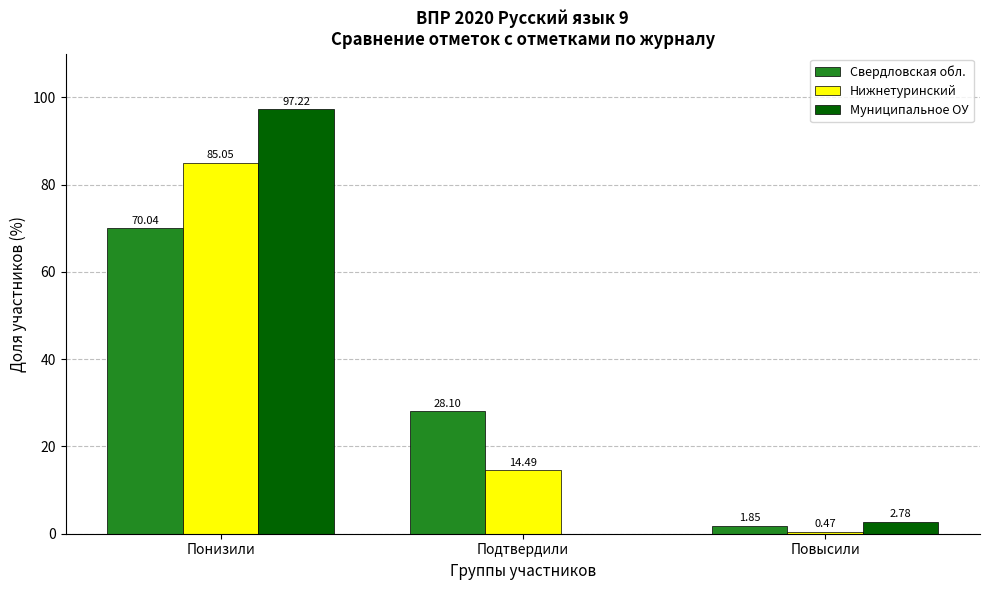

Which series has the largest total across all categories?

Нижнетуринский